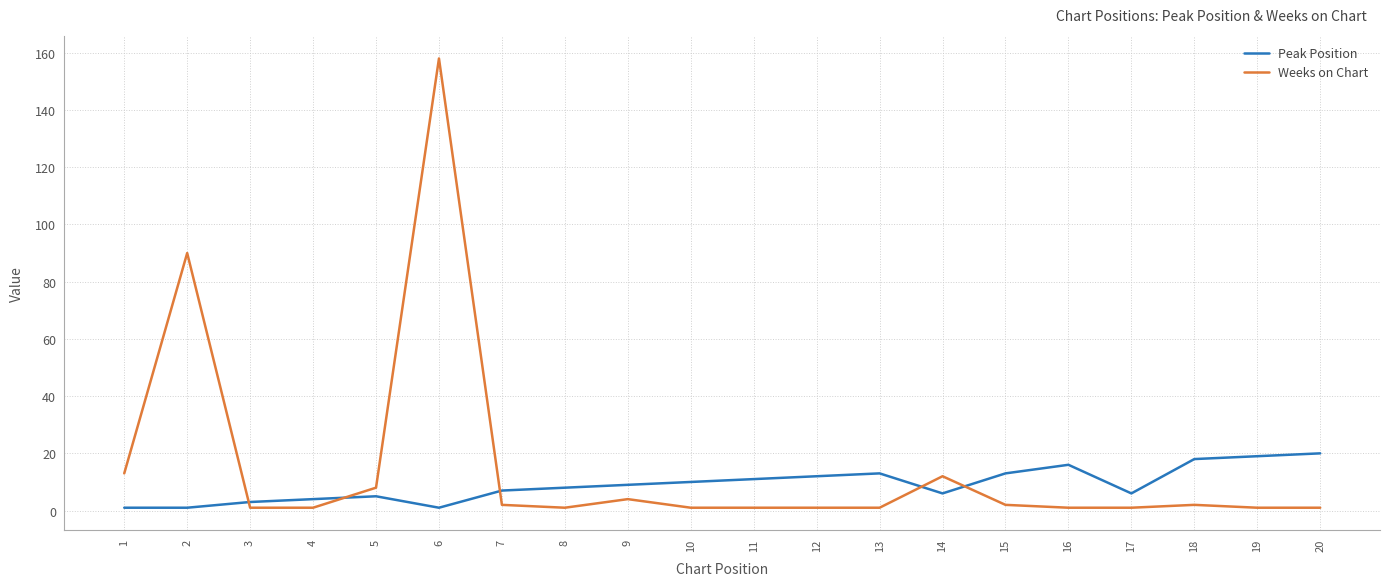

Is the value of Weeks on Chart at 20 greater than the value of Peak Position at 18?

No